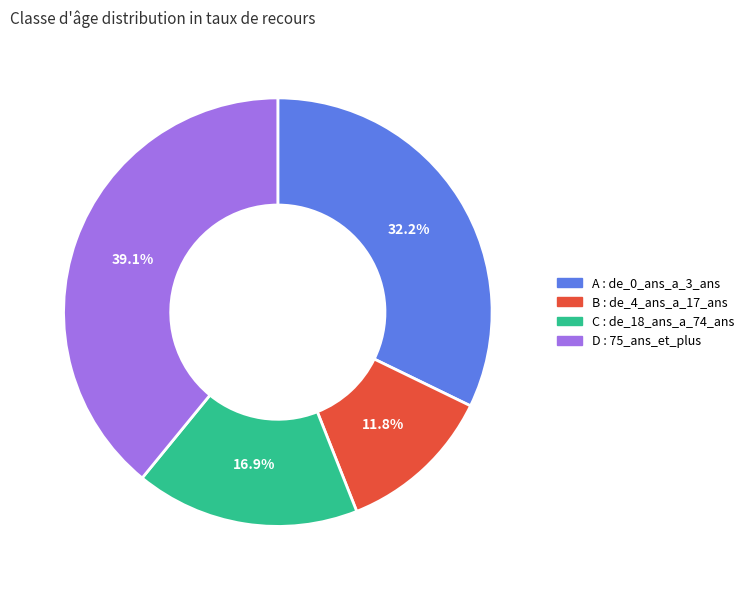

Is there a majority slice in this chart?

No